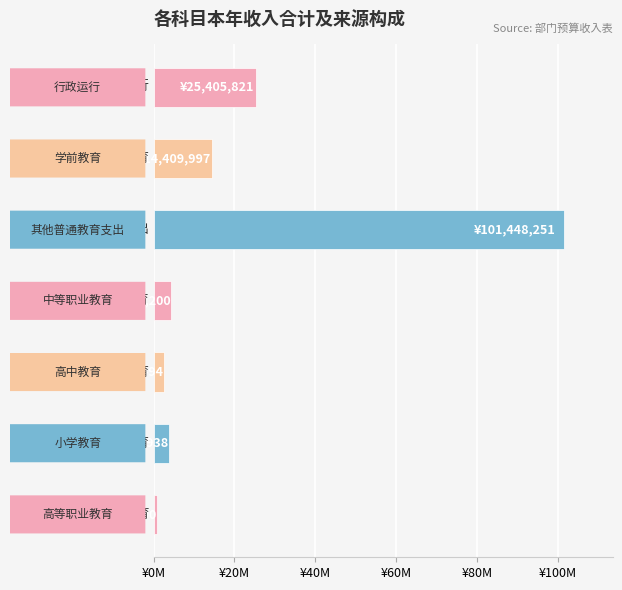

What is the smallest value displayed?

840000.0